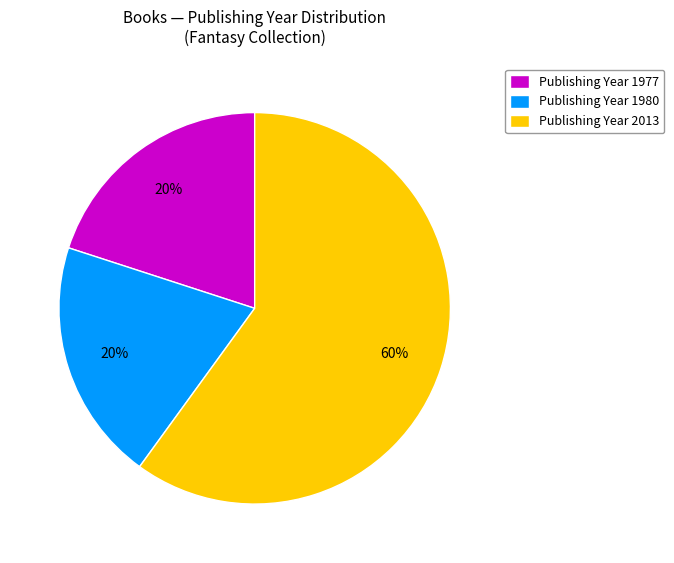

What percentage is the Publishing Year 1980 slice, to the nearest percent?

20%